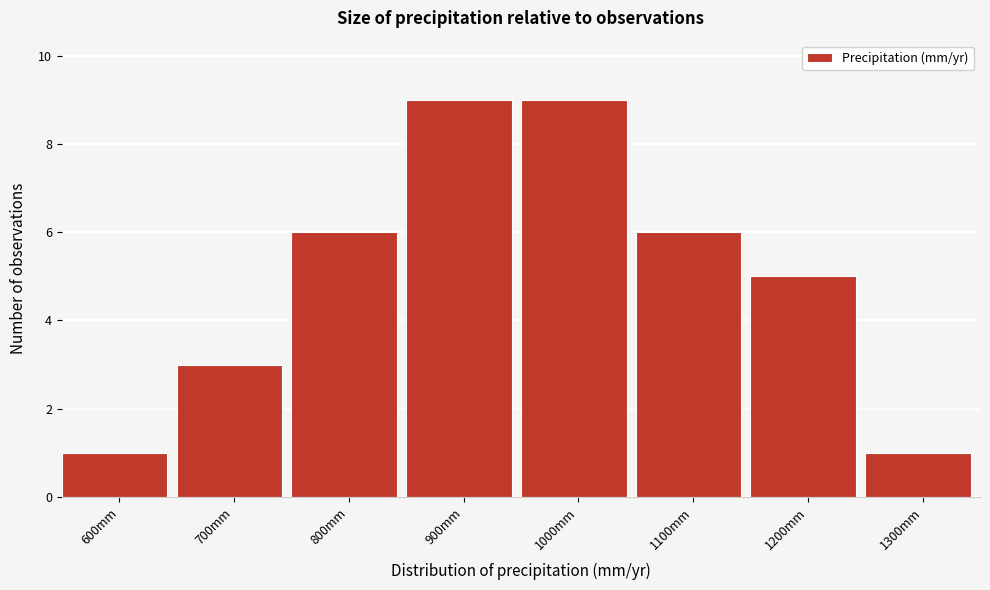

Reading left to right, what are all the values shown in this chart?

600mm=1	700mm=3	800mm=6	900mm=9	1000mm=9	1100mm=6	1200mm=5	1300mm=1